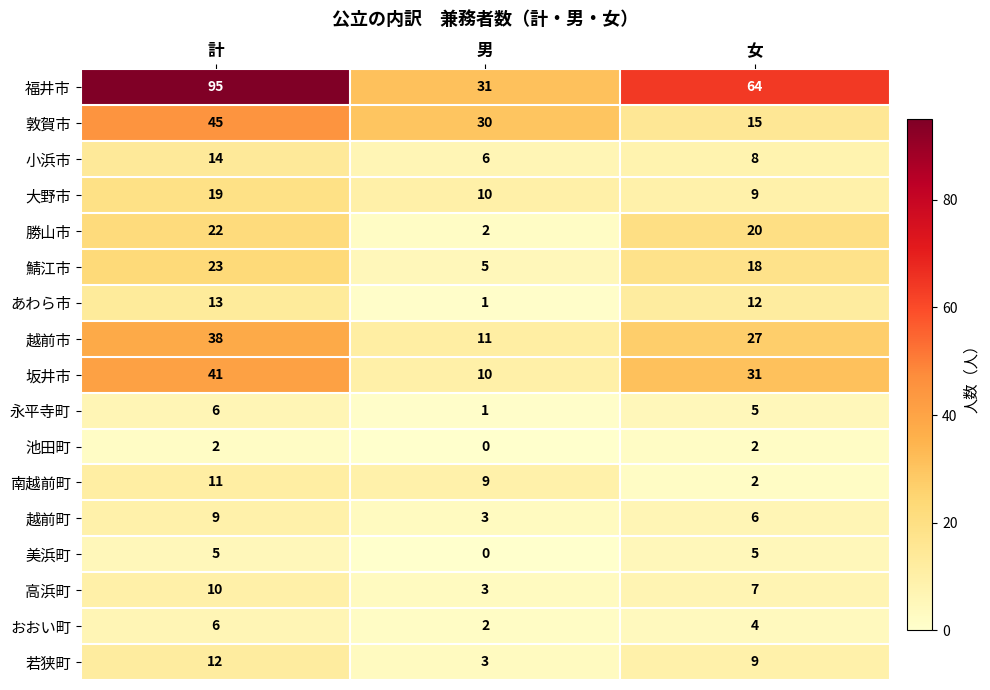

Where does the 越前市 series first go above 27?

計